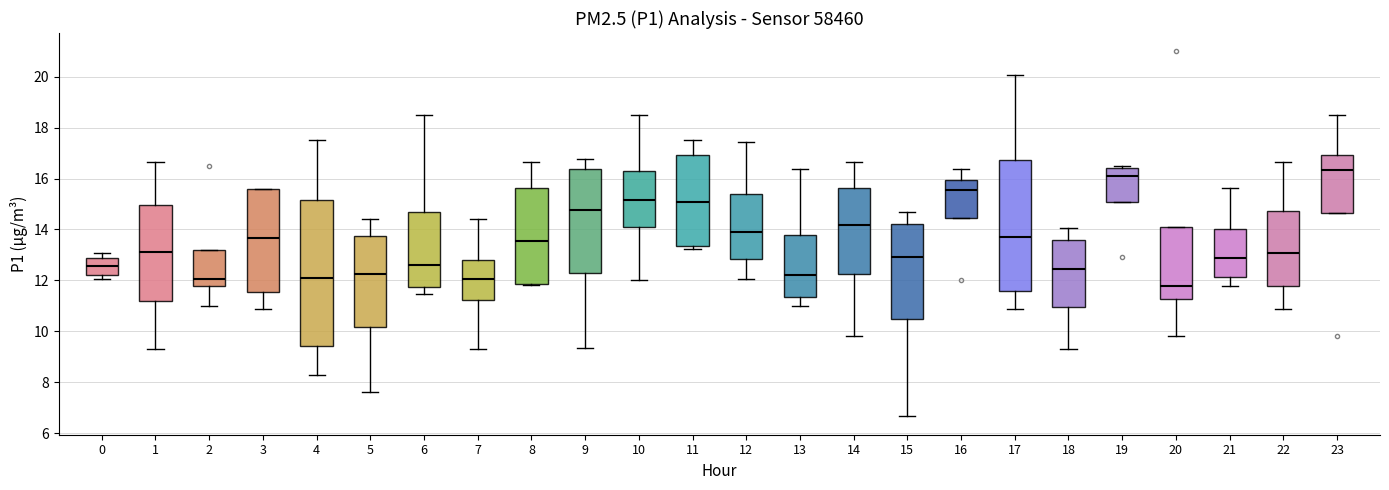

Reading left to right, transcribe this box plot: for each box, give where its median line is, the range the box spans, and where its two whiskers end, as read against the y-axis. The values are not printed on the chart, so give them approximately, as read against the axis.

0: median 12.6, box 12.2 to 12.8, whiskers 12.0 to 13.0
1: median 13.2, box 11.2 to 15.0, whiskers 9.4 to 16.6
2: median 12.0, box 11.8 to 13.2, whiskers 11.0 to 13.2
3: median 13.6, box 11.6 to 15.6, whiskers 10.8 to 15.6
4: median 12.2, box 9.4 to 15.2, whiskers 8.2 to 17.6
5: median 12.2, box 10.2 to 13.8, whiskers 7.6 to 14.4
6: median 12.6, box 11.8 to 14.6, whiskers 11.4 to 18.4
7: median 12.0, box 11.2 to 12.8, whiskers 9.4 to 14.4
8: median 13.6, box 11.8 to 15.6, whiskers 11.8 to 16.6
9: median 14.8, box 12.2 to 16.4, whiskers 9.4 to 16.8
10: median 15.2, box 14.0 to 16.2, whiskers 12.0 to 18.4
11: median 15.0, box 13.4 to 17.0, whiskers 13.2 to 17.6
12: median 13.8, box 12.8 to 15.4, whiskers 12.0 to 17.4
13: median 12.2, box 11.4 to 13.8, whiskers 11.0 to 16.4
14: median 14.2, box 12.2 to 15.6, whiskers 9.8 to 16.6
15: median 13.0, box 10.4 to 14.2, whiskers 6.6 to 14.8
16: median 15.6, box 14.4 to 16.0, whiskers 14.4 to 16.4
17: median 13.8, box 11.6 to 16.8, whiskers 10.8 to 20.0
18: median 12.4, box 11.0 to 13.6, whiskers 9.4 to 14.0
19: median 16.2, box 15.0 to 16.4, whiskers 15.0 to 16.4 (just above the box's upper edge)
20: median 11.8, box 11.2 to 14.2, whiskers 9.8 to 14.2
21: median 12.8, box 12.2 to 14.0, whiskers 11.8 to 15.6
22: median 13.0, box 11.8 to 14.8, whiskers 10.8 to 16.6
23: median 16.4, box 14.6 to 17.0, whiskers 14.6 to 18.4